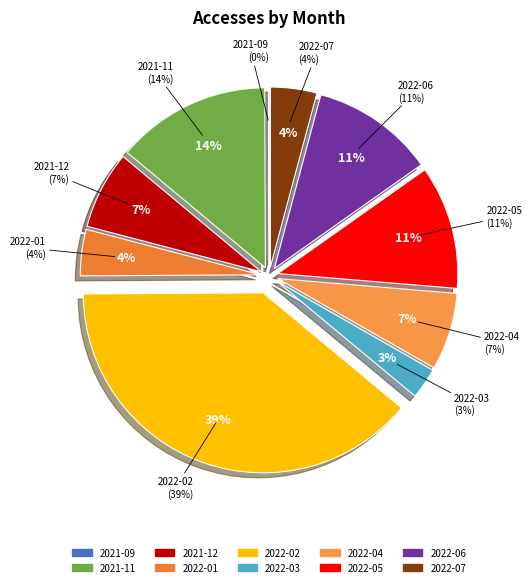

How many slices are in this pie chart?

10